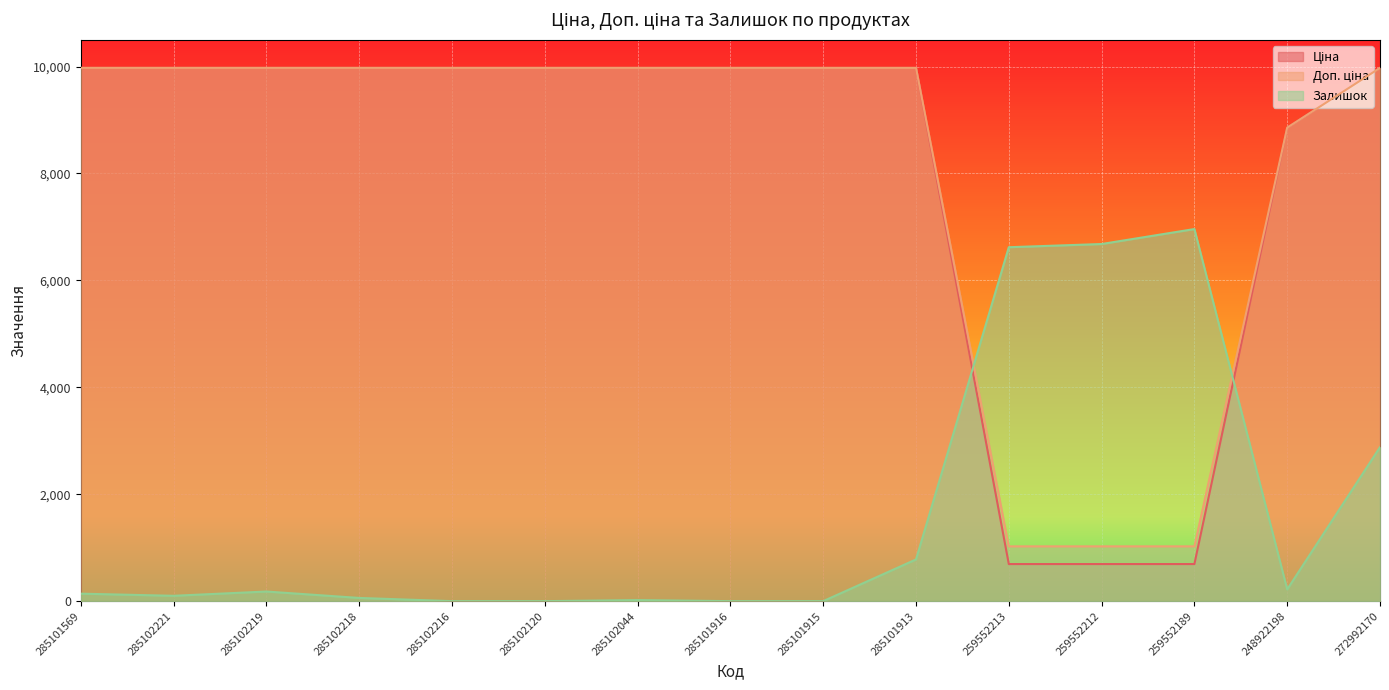

The Доп. ціна series shows 9975.0 at 285101569. True or false?

True